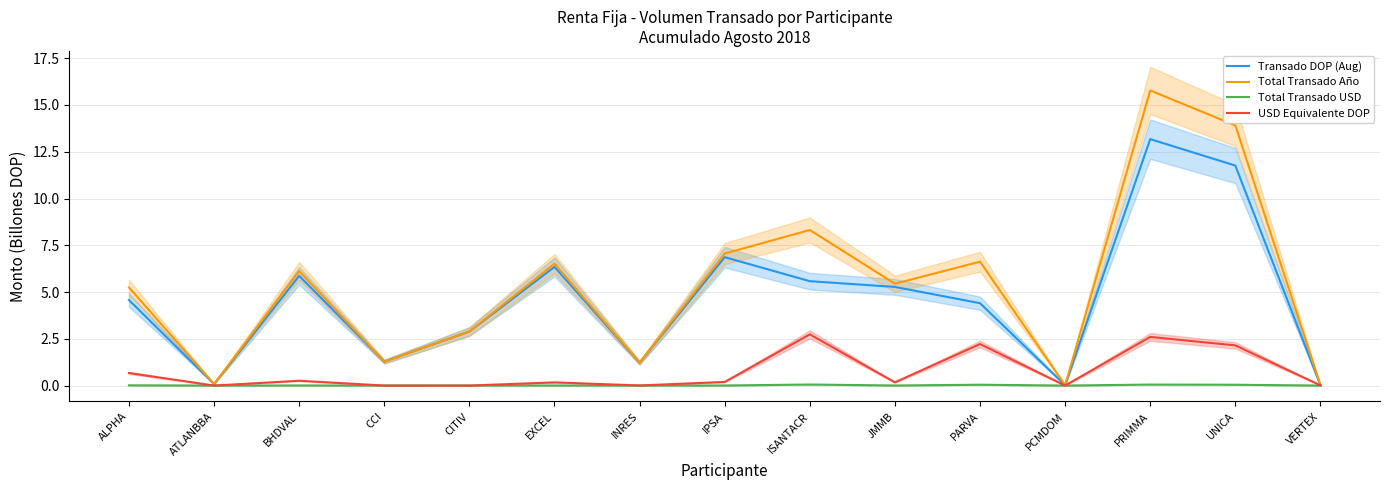

True or false: USD Equivalente DOP and Total Transado Año intersect in this chart.

False